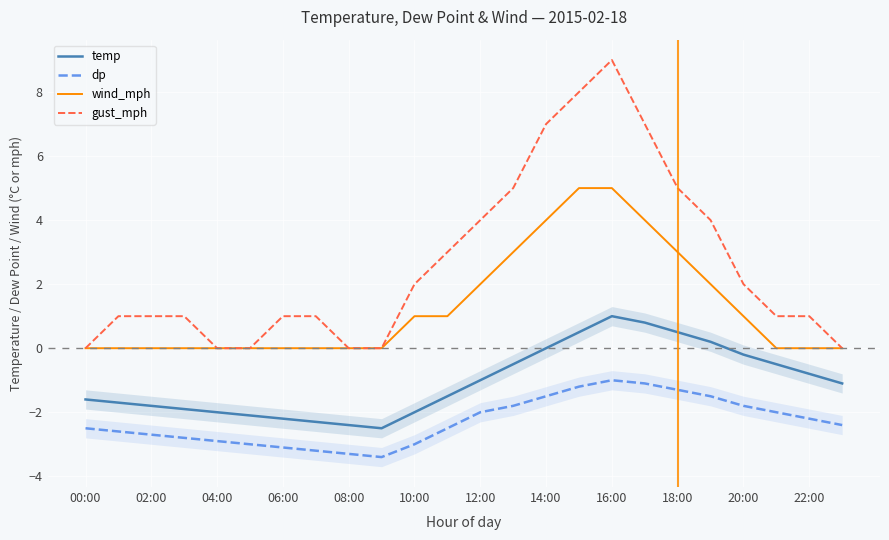

What position from the left is 19?

20